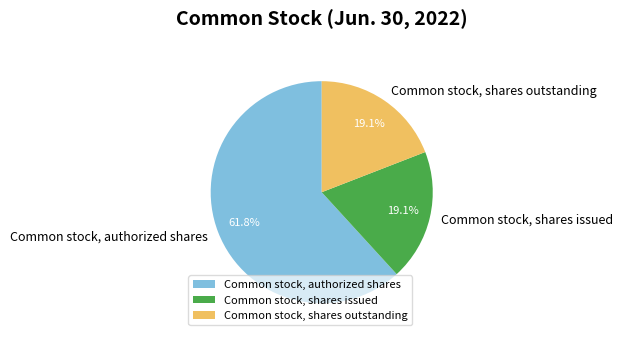

Which slice represents more than half of the pie?

Common stock, authorized shares